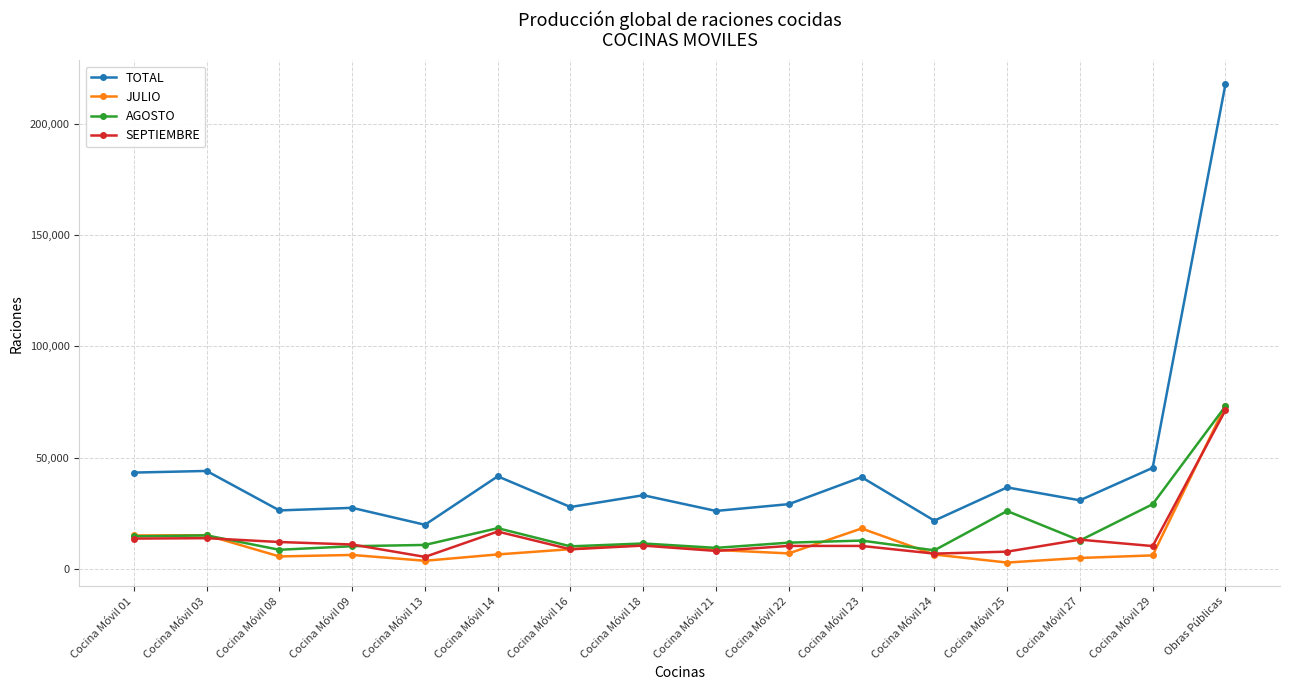

What is the label of the 13th point from the right?

Cocina Móvil 09